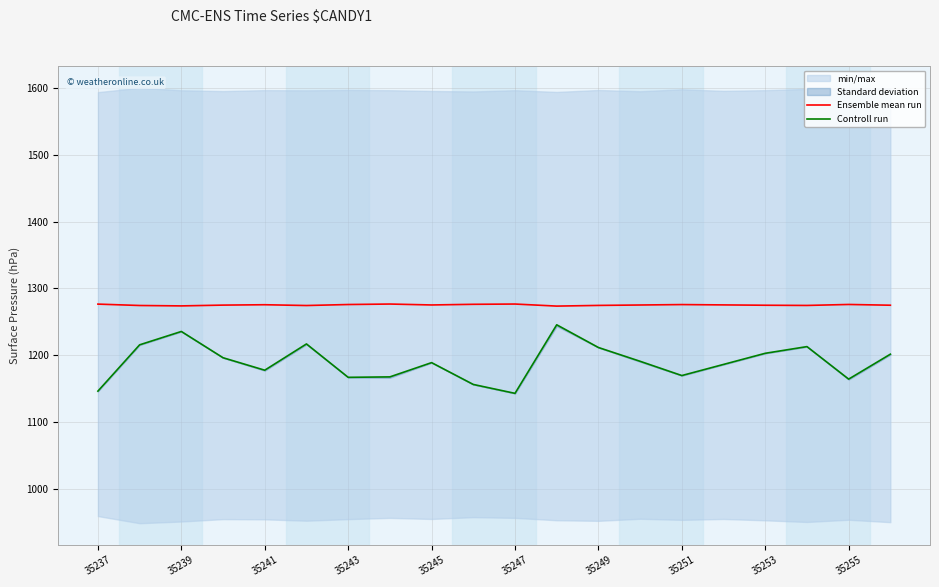

Rank the series by their maximum value, from highest to lowest.

Ensemble mean run, Controll run